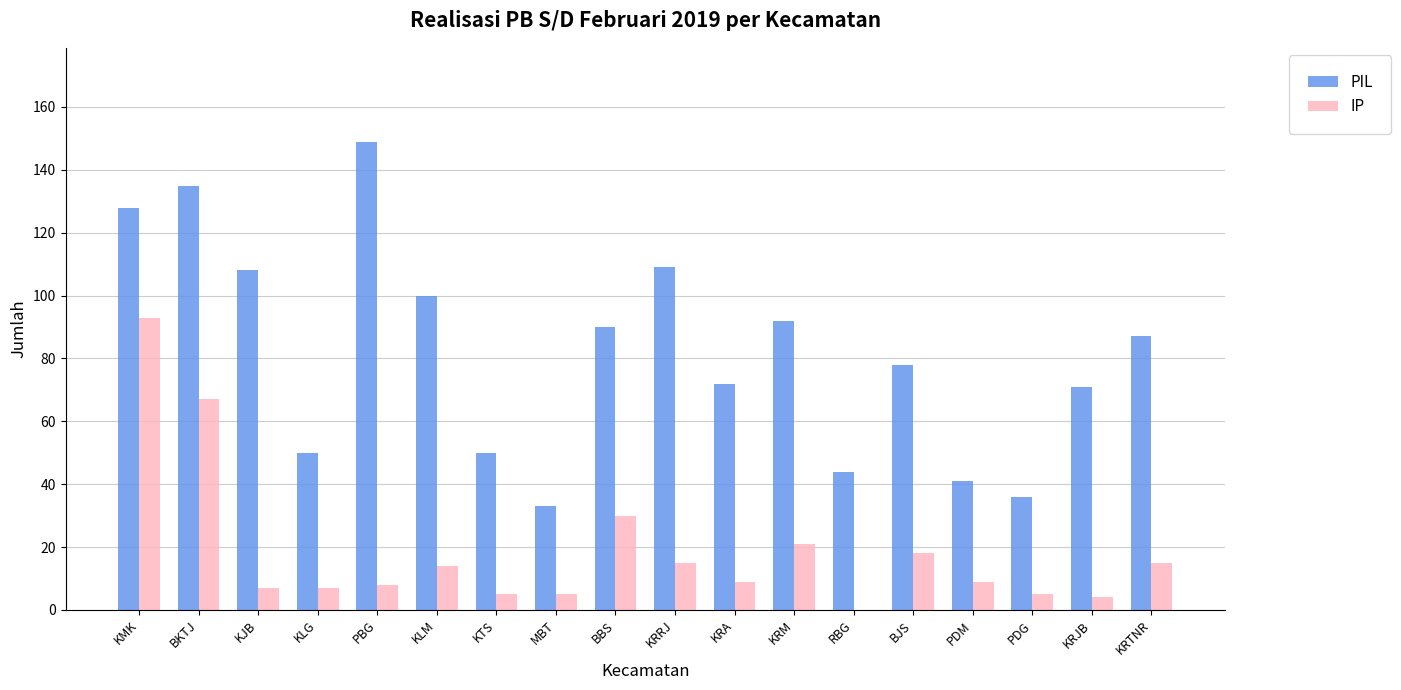

Is it true that PIL equals 87 at KRTNR?

True